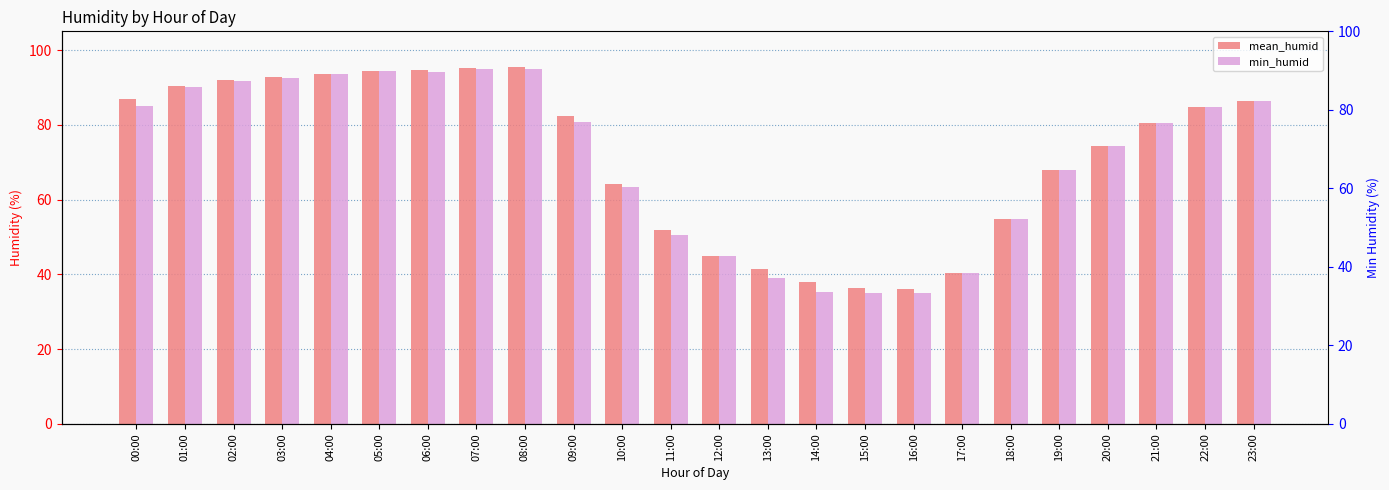

The value of min_humid at 08:00 is 152.9. True or false?

False